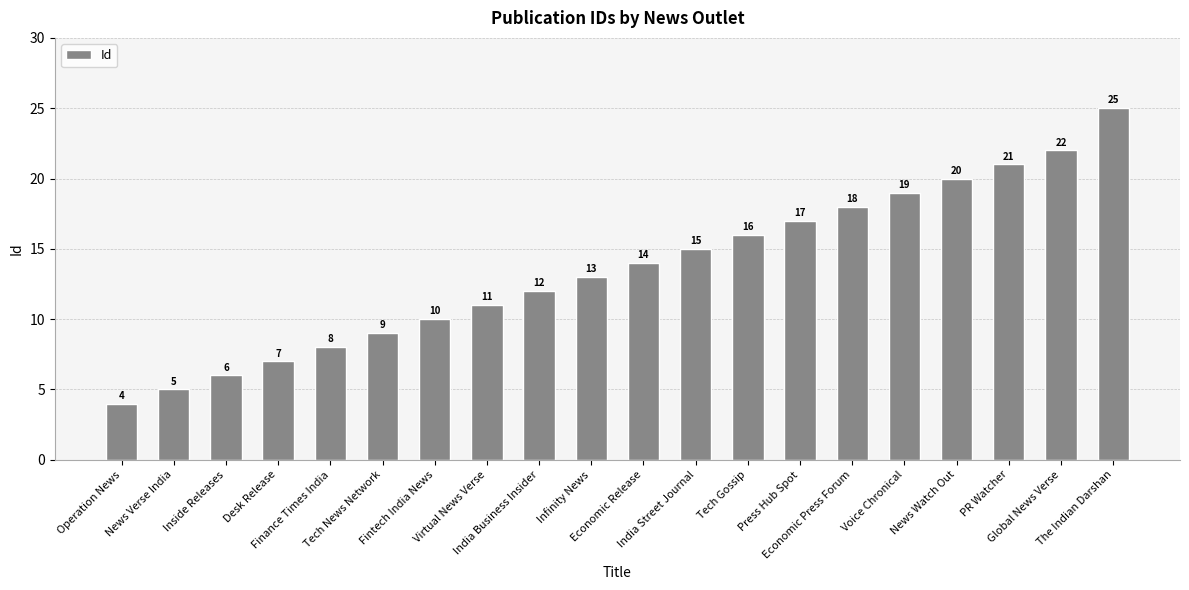

Are the bars horizontal?

No